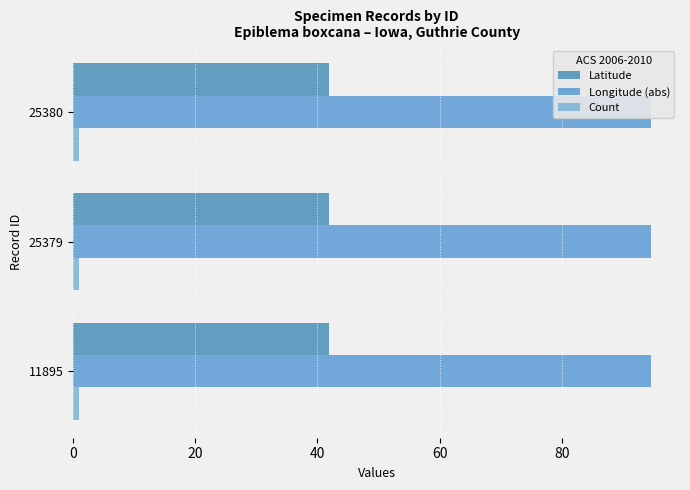

Reading left to right, list all the values displayed in this chart.

Latitude: 41.8	41.8	41.8
Longitude (abs): 94.6	94.6	94.6
Count: 0.2	0.2	0.2